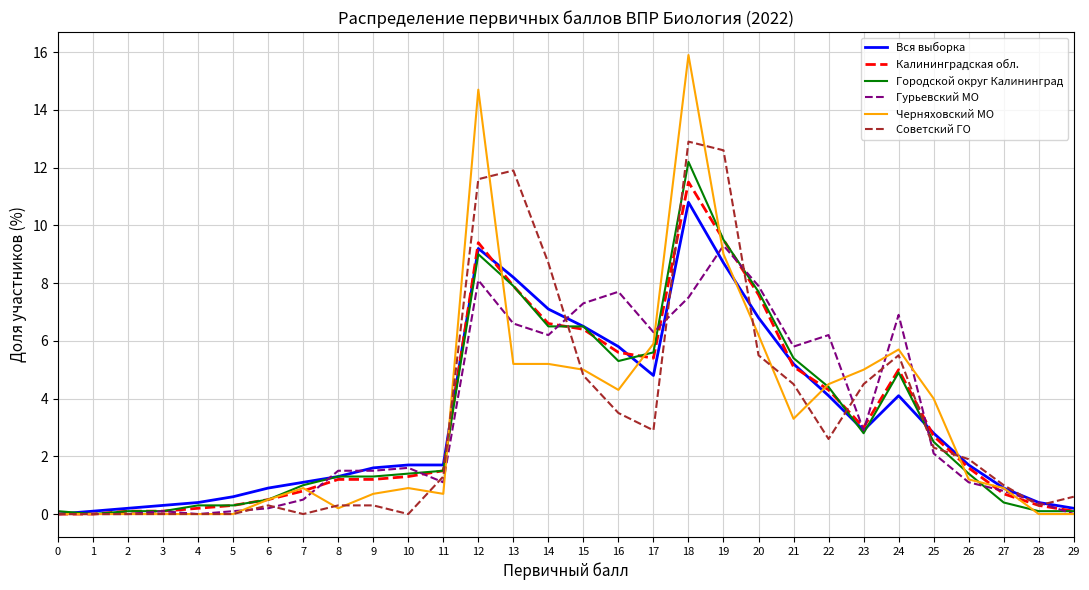

The Советский ГО series shows 6.2 at 10. True or false?

False